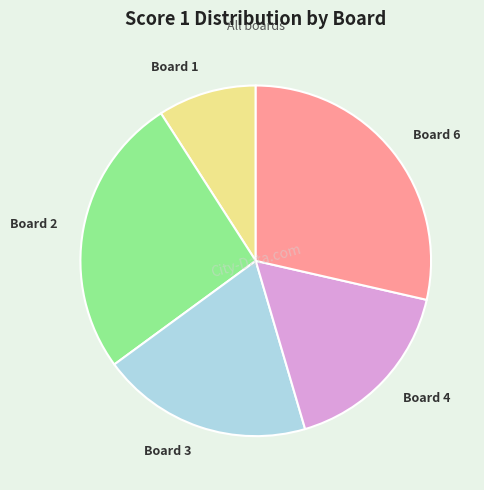

Does any single category account for the majority?

No